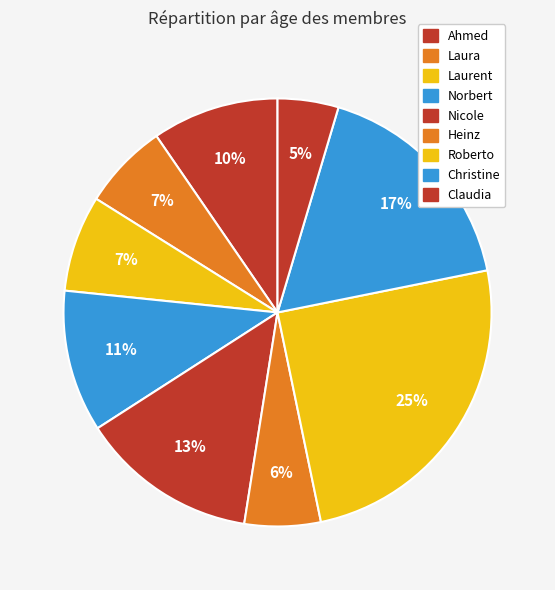

To the nearest percent, what percentage of the pie is Nicole?

13%